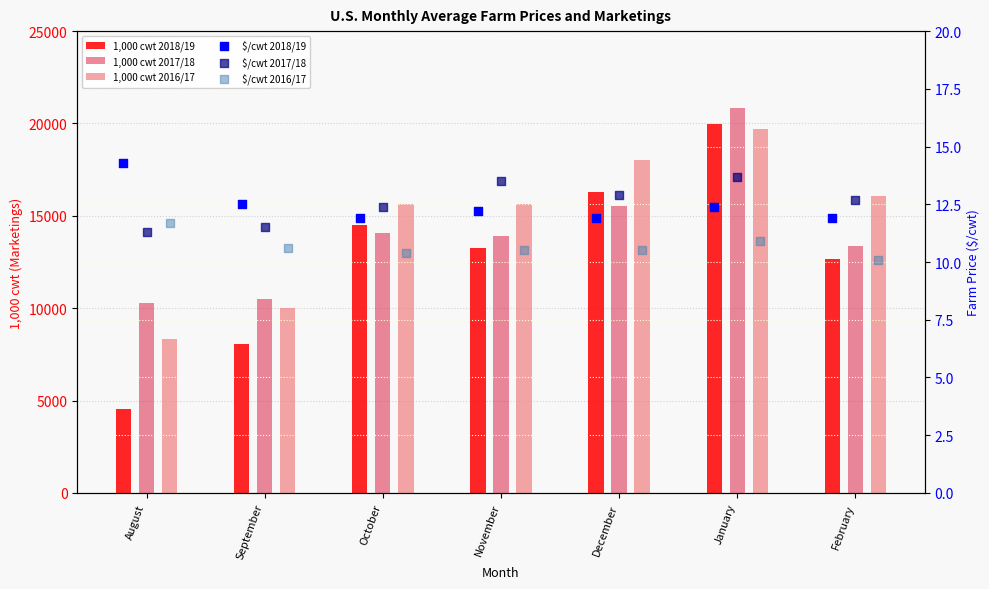

Which series has the largest total across all categories?

1,000 cwt 2016/17